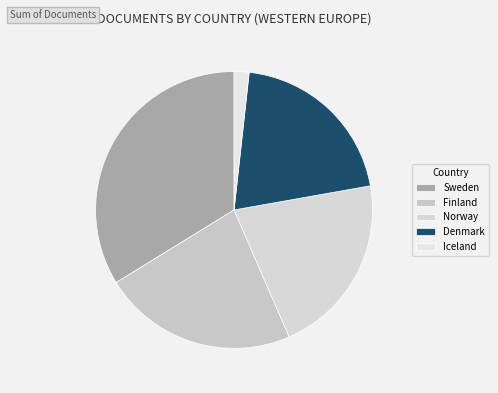

Is there any slice that represents more than half of the pie?

No